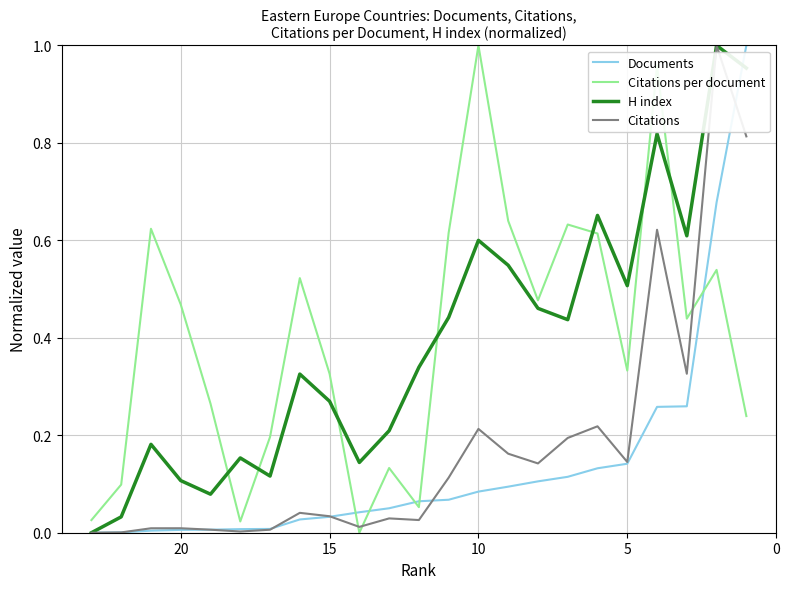

What is the average value of the Documents series?

0.1